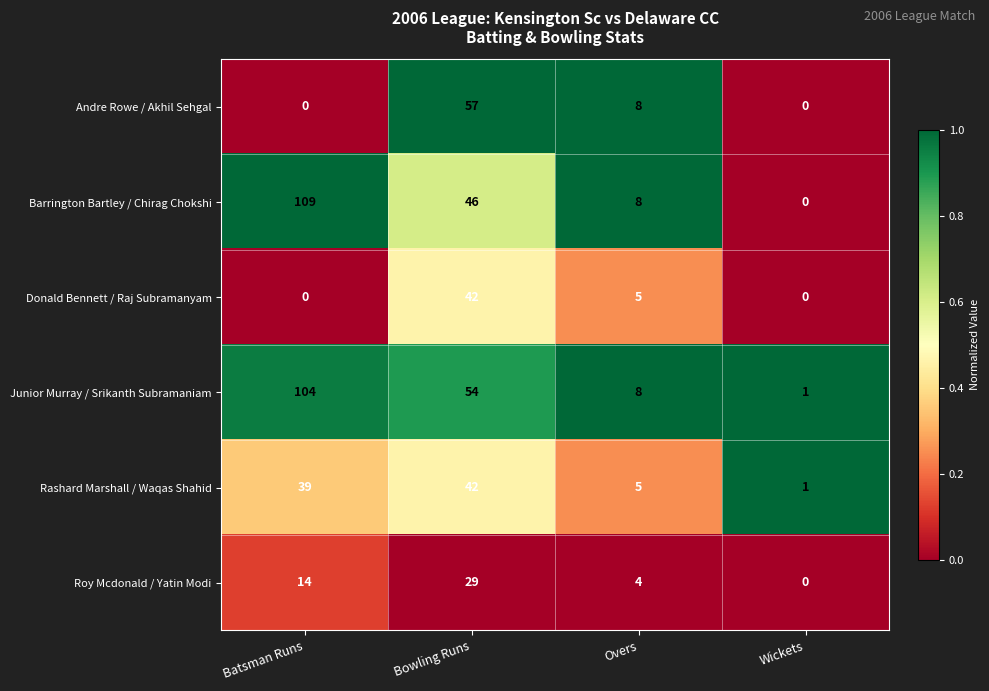

Which series has the largest total across all categories?

Junior Murray / Srikanth Subramaniam